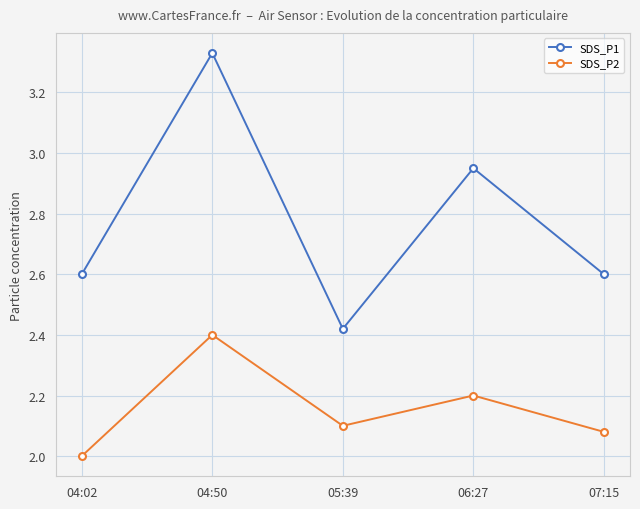

Where is the first local minimum for SDS_P1?

05:39